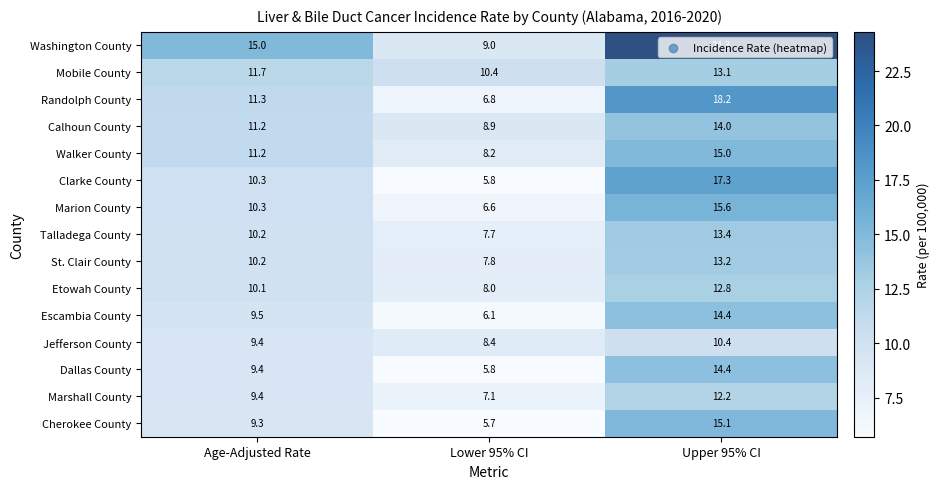

What is the sum of the Etowah County values at Lower 95% CI and Upper 95% CI?

20.8